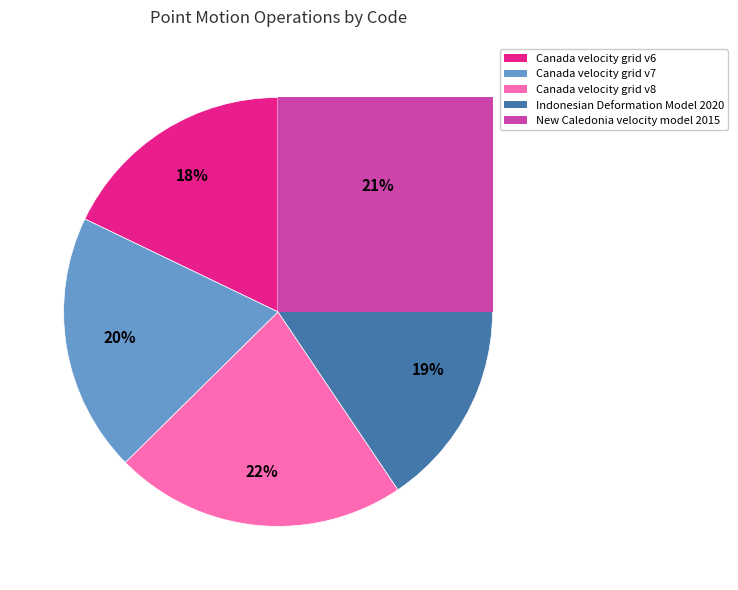

True or false: Indonesian Deformation Model 2020 accounts for 19% of the total.

True